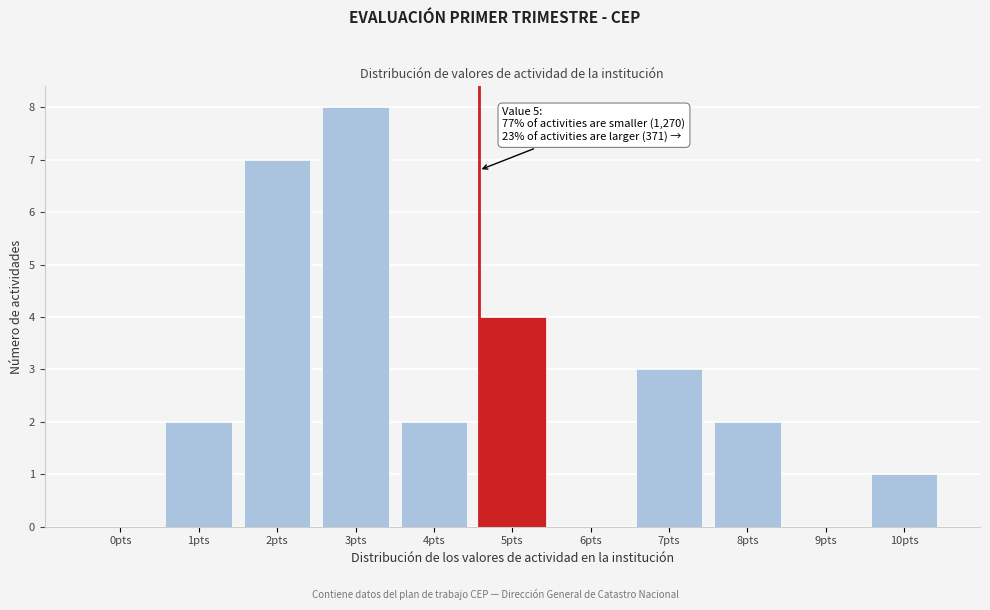

Reading right to left, extract all data points from this chart.

10pts=1	9pts=0	8pts=2	7pts=3	6pts=0	5pts=4	4pts=2	3pts=8	2pts=7	1pts=2	0pts=0